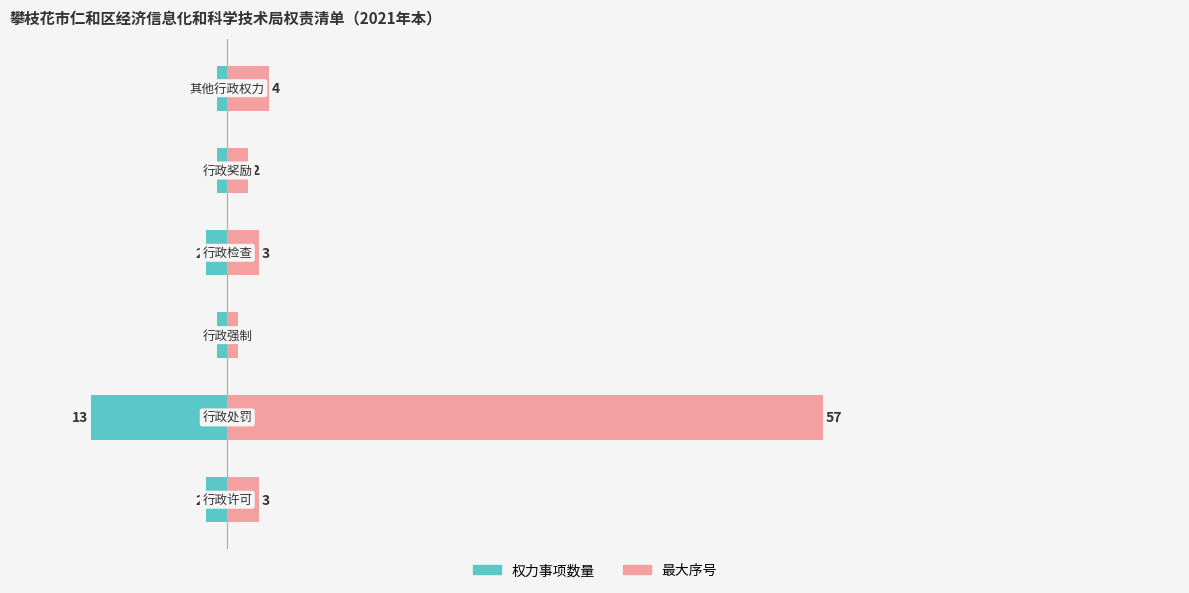

Reading left to right, list all the values displayed in this chart.

权力事项数量: -2	-13	-1	-2	-1	-1
最大序号: 3	57	1	3	2	4